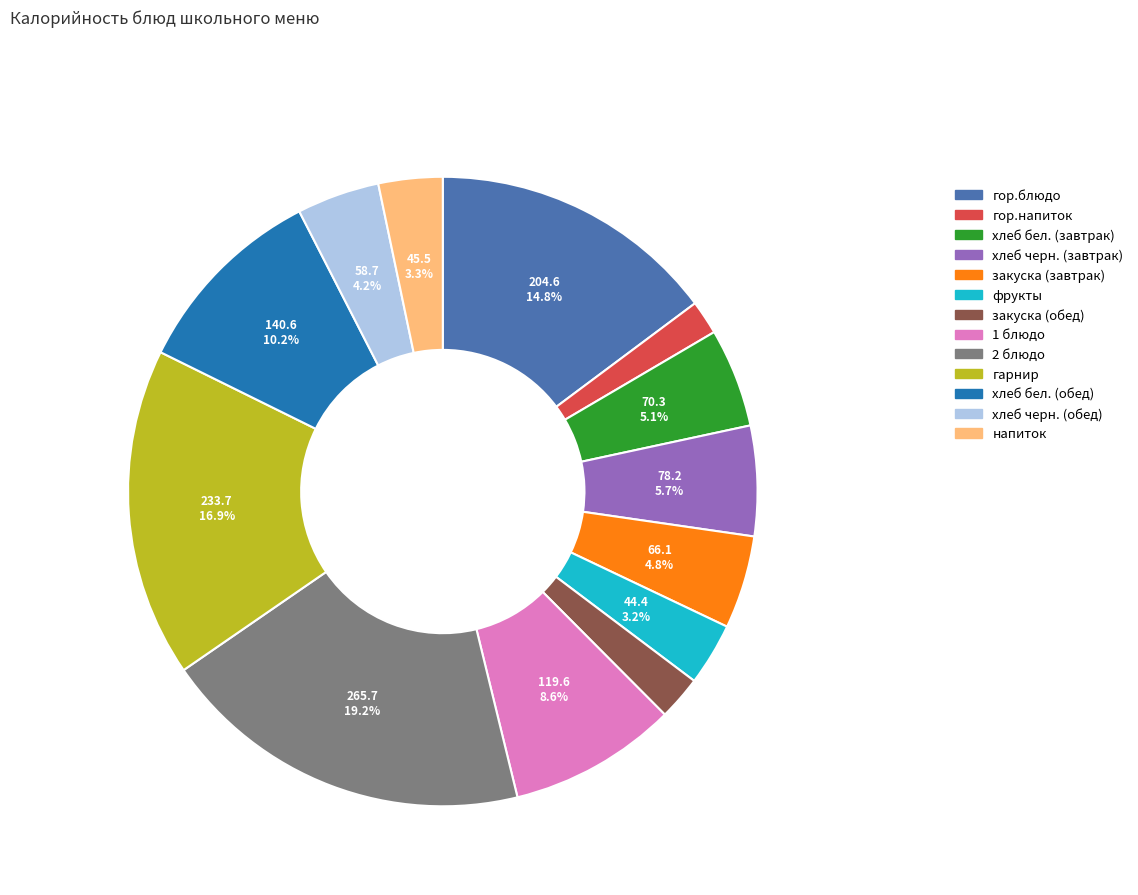

Is there a majority slice in this chart?

No